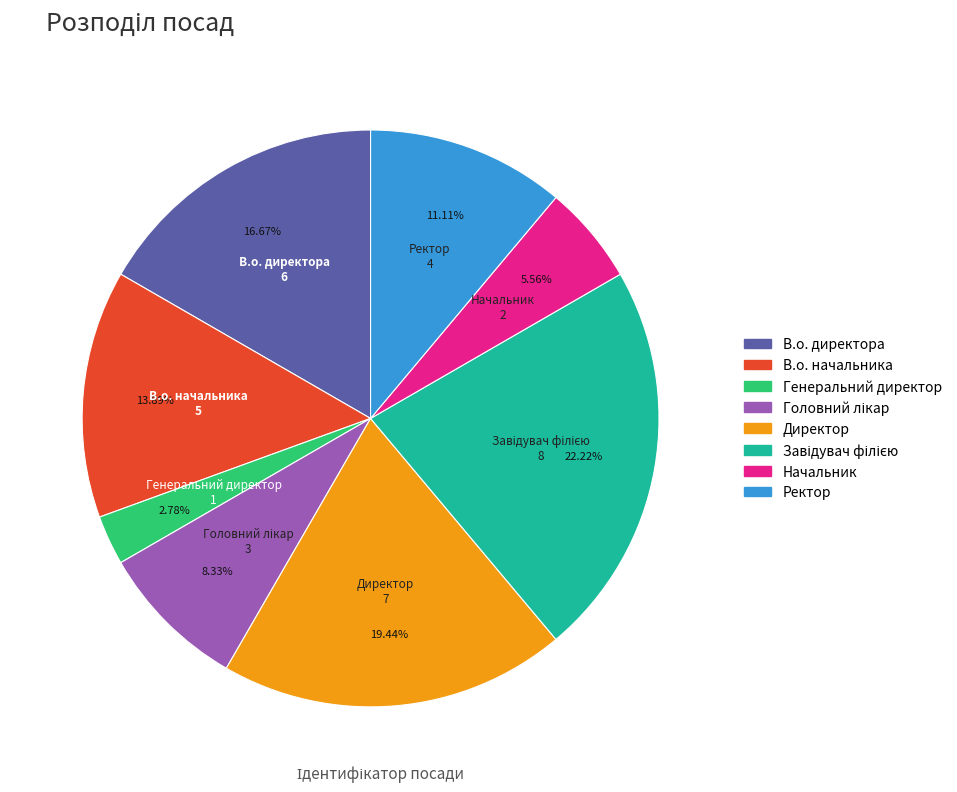

Which has a higher value, В.о. директора or Ректор?

В.о. директора